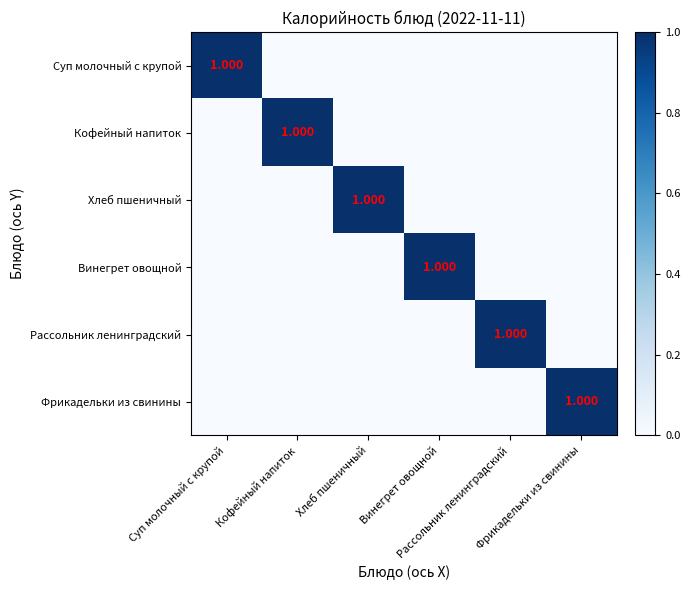

How many positive values does the Кофейный напиток series have?

1